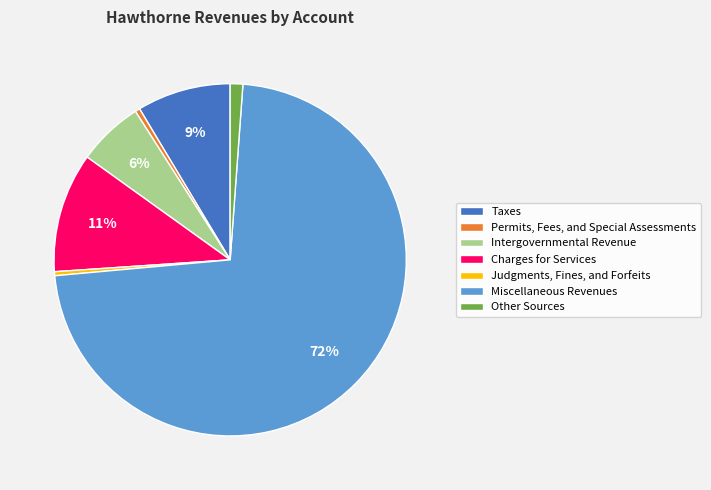

To the nearest percent, what portion does Taxes represent?

9%